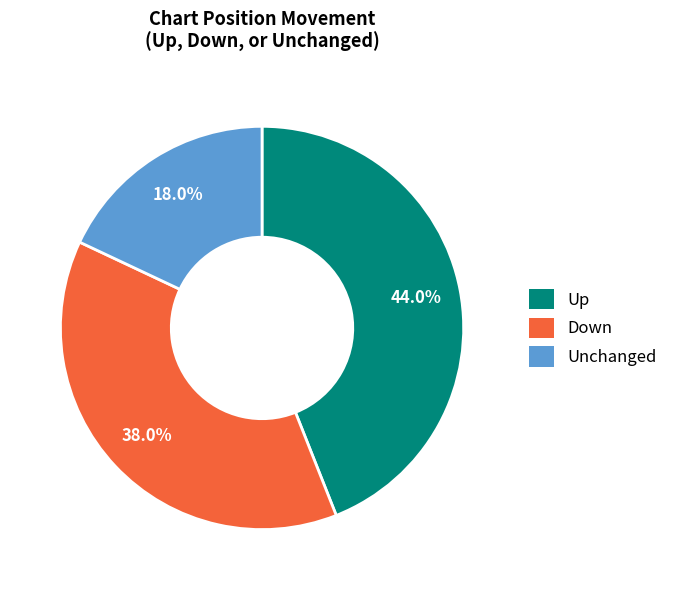

To the nearest percent, what is the average slice percentage?

33%